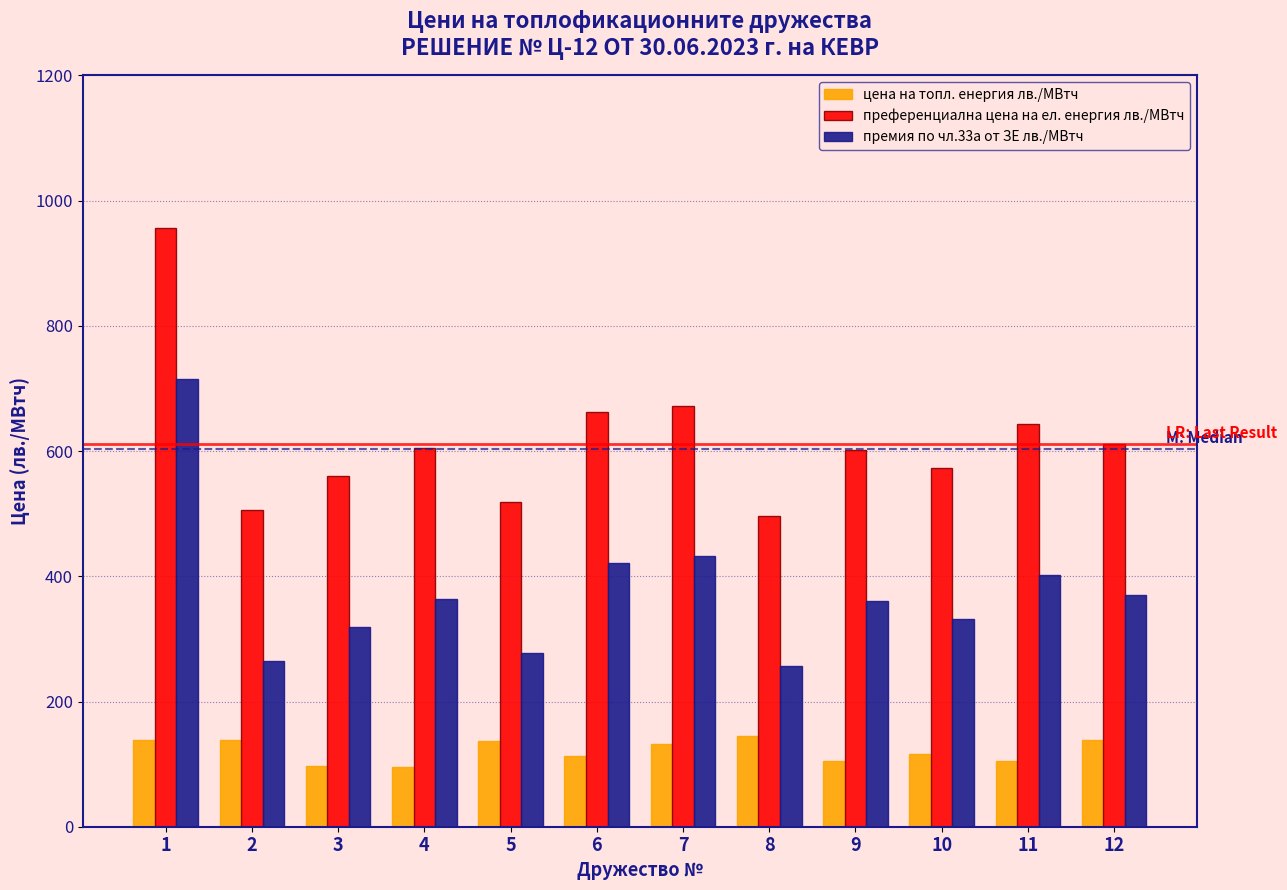

What is the sum of the преференциална цена на ел. енергия лв./МВтч values at 4 and 12?

1217.1